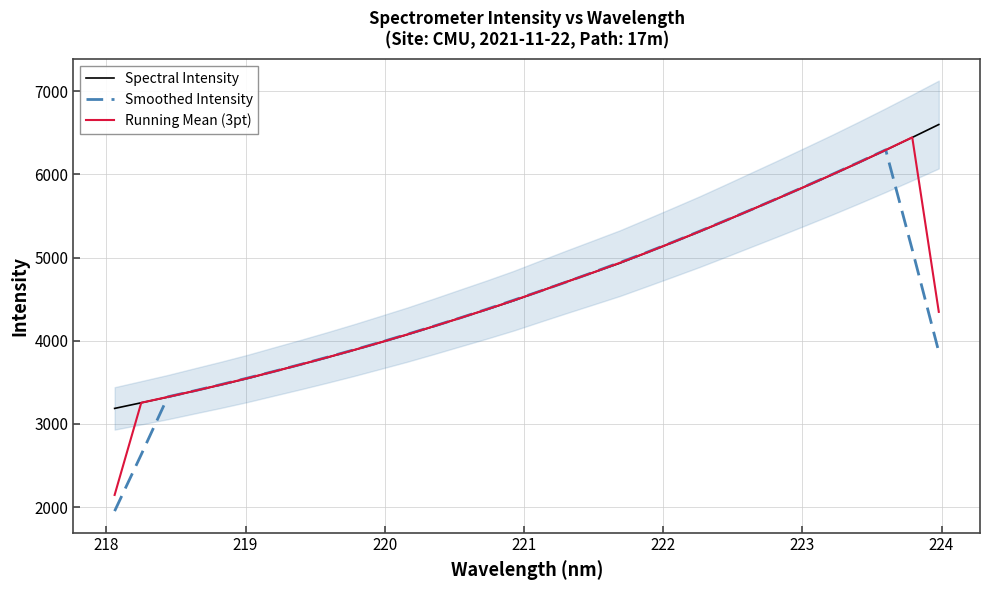

Which series ends up on top after the final intersection of Spectral Intensity and Running Mean (3pt)?

Spectral Intensity